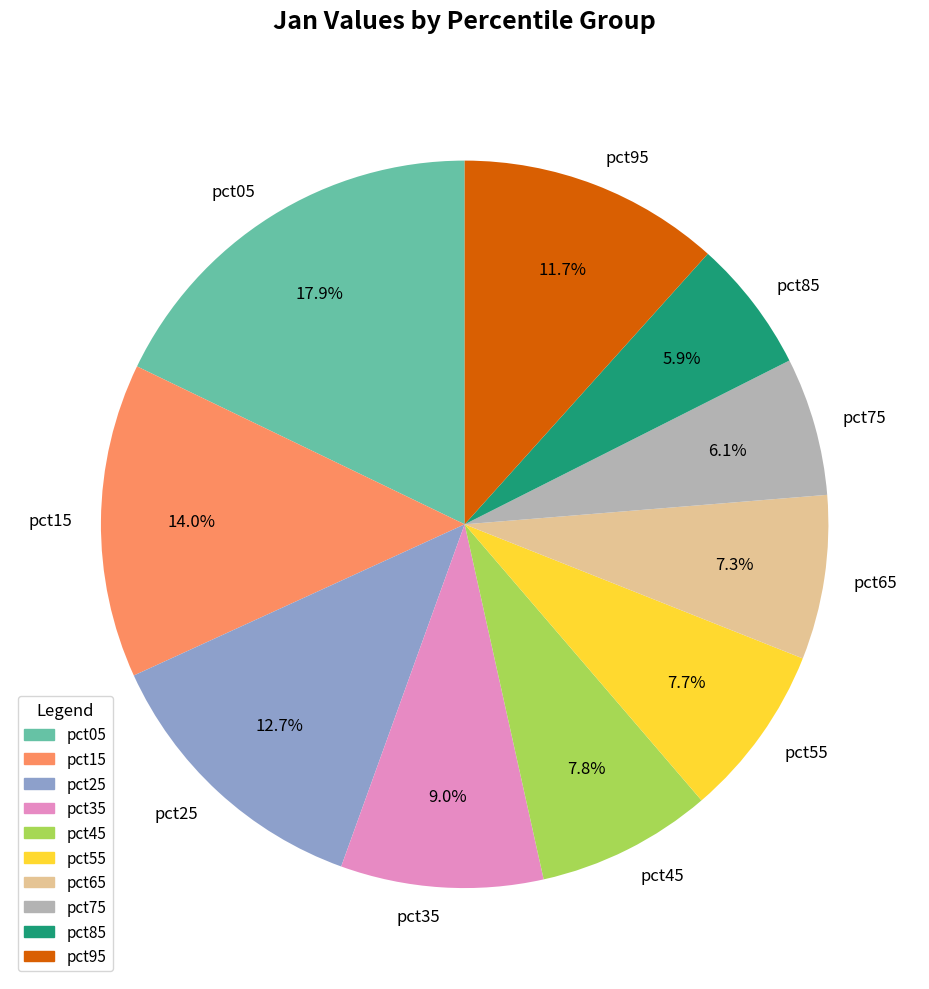

Between pct35 and pct85, which is larger?

pct35